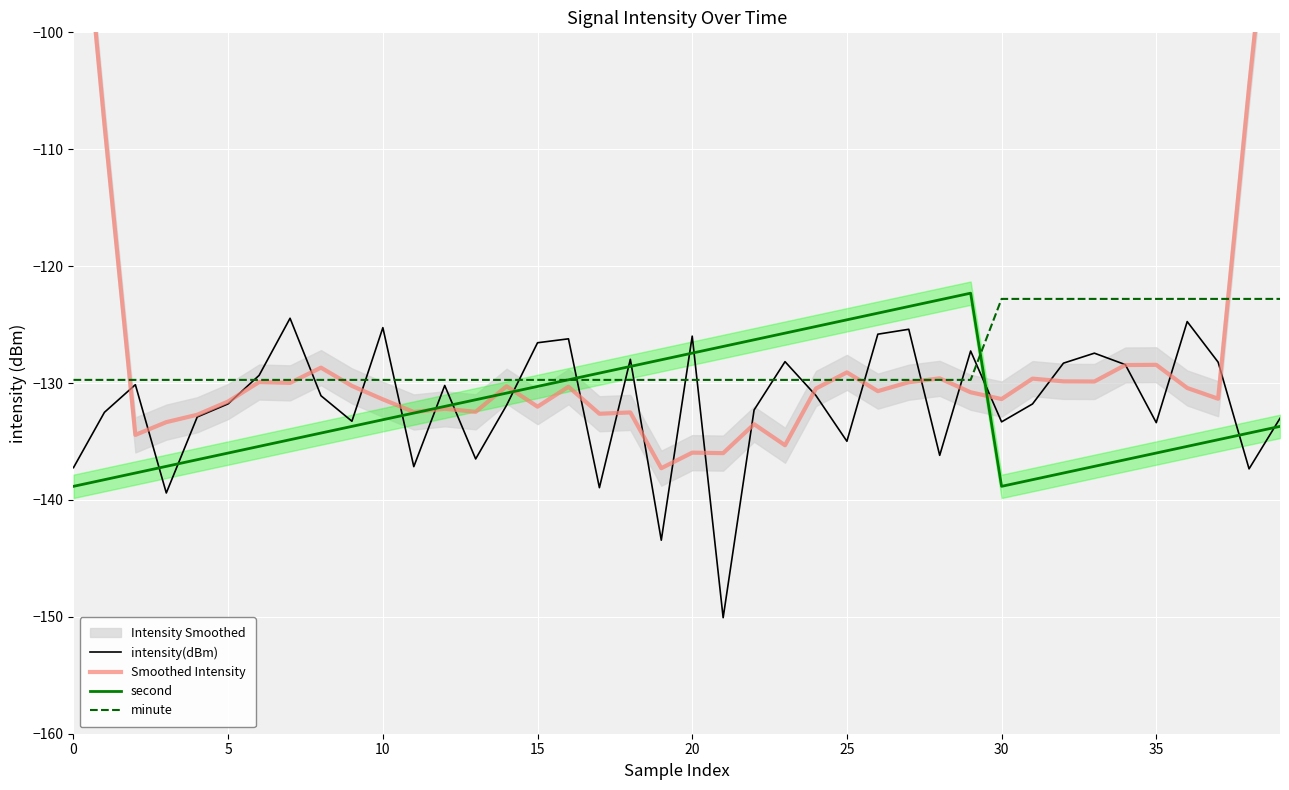

How many times do Smoothed Intensity and minute cross each other?

8